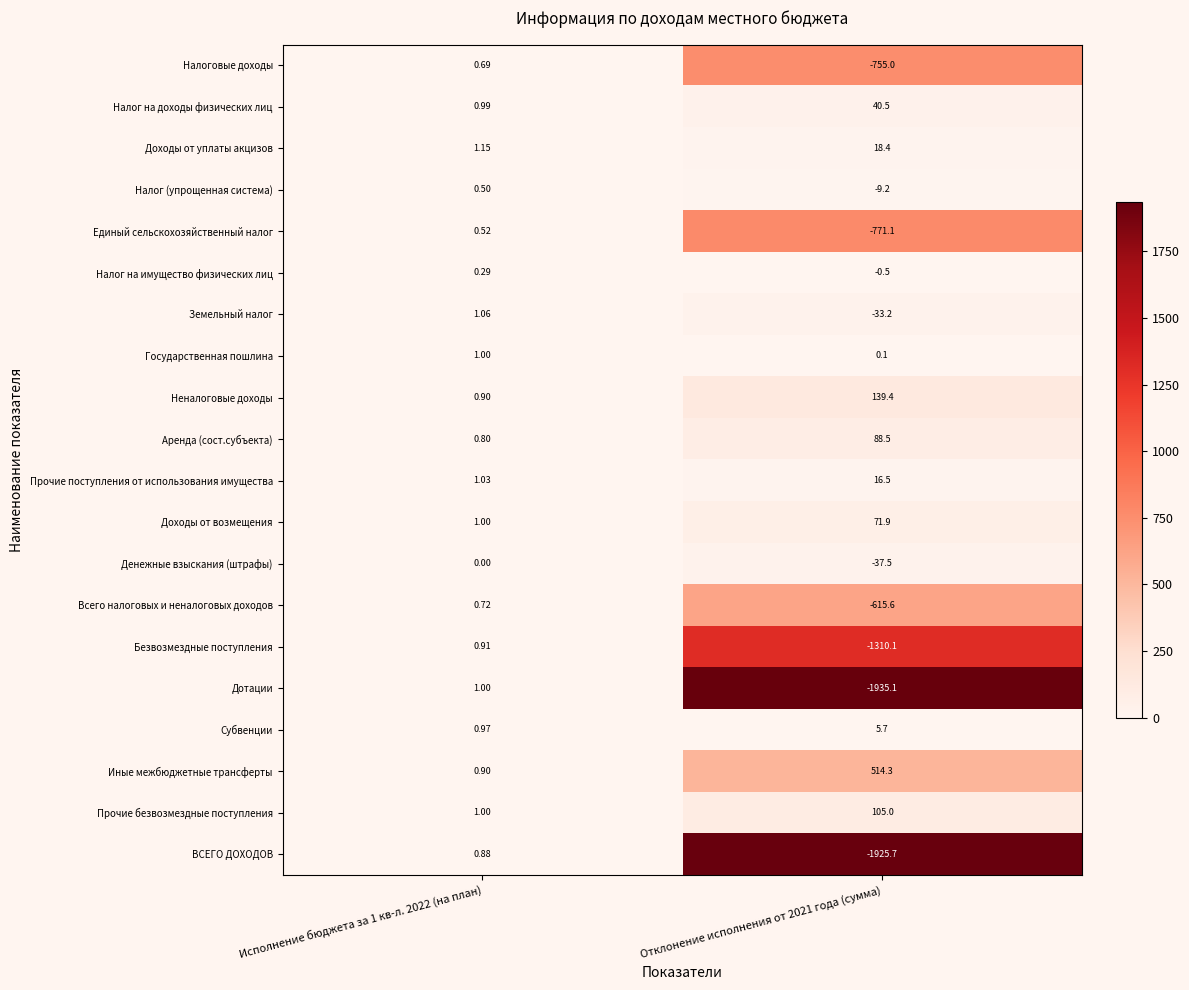

Is the value of Всего налоговых и неналоговых доходов at Исполнение бюджета за 1 кв-л. 2022 (на план) greater than the value of ВСЕГО ДОХОДОВ at Отклонение исполнения от 2021 года (сумма)?

Yes